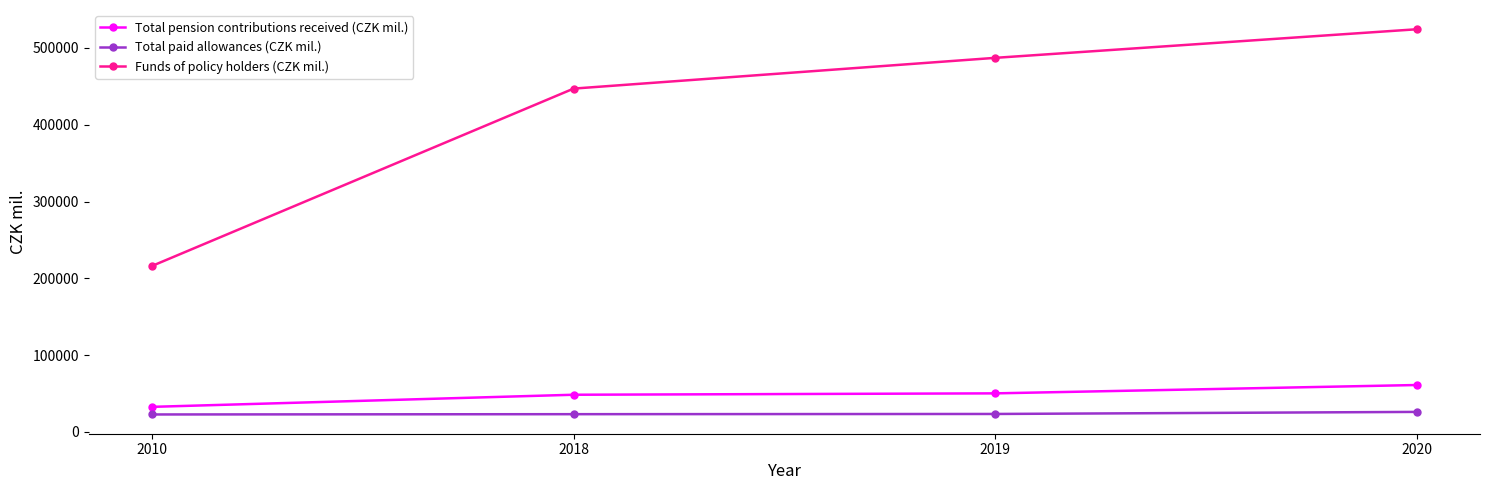

What is the difference between the second highest and second lowest values in the Total pension contributions received (CZK mil.) series?

1799